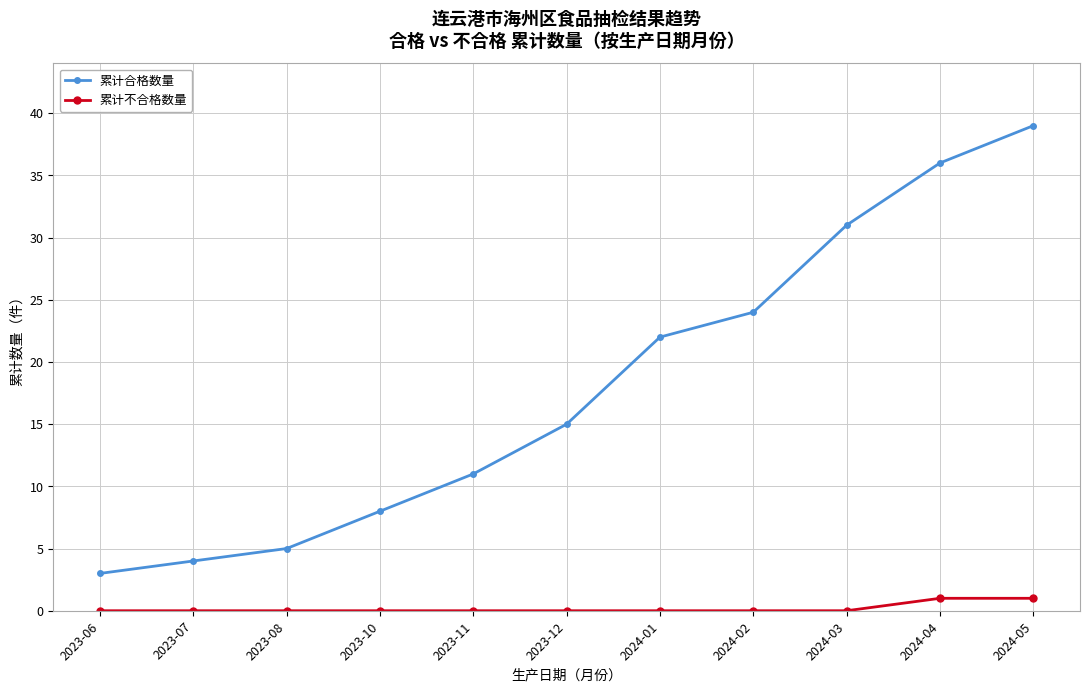

True or false: 累计合格数量 and 累计不合格数量 intersect in this chart.

False